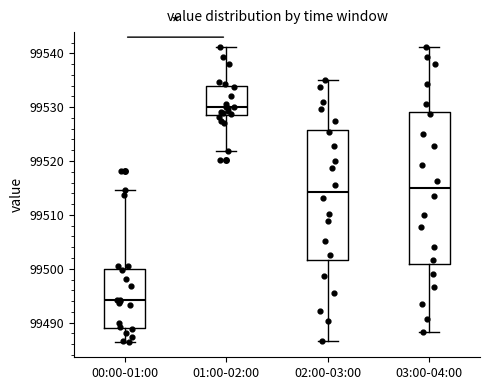

Reading left to right, transcribe this box plot: for each box, give where its median line is, the range the box spans, and where its two whiskers end, as read against the y-axis. The values are not printed on the chart, so give them approximately, as read against the axis.

00:00-01:00: median 99494, box 99489 to 99500, whiskers 99486 to 99515
01:00-02:00: median 99530, box 99529 to 99534, whiskers 99522 to 99541
02:00-03:00: median 99514, box 99502 to 99526, whiskers 99487 to 99535
03:00-04:00: median 99515, box 99501 to 99529, whiskers 99488 to 99541